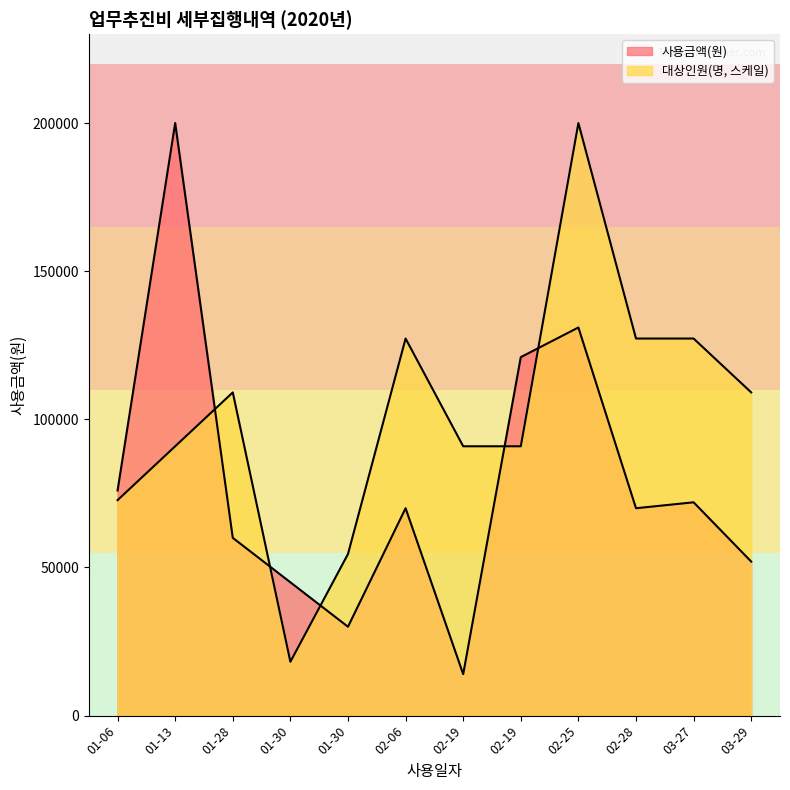

What is the minimum value shown in the chart?

14000.0